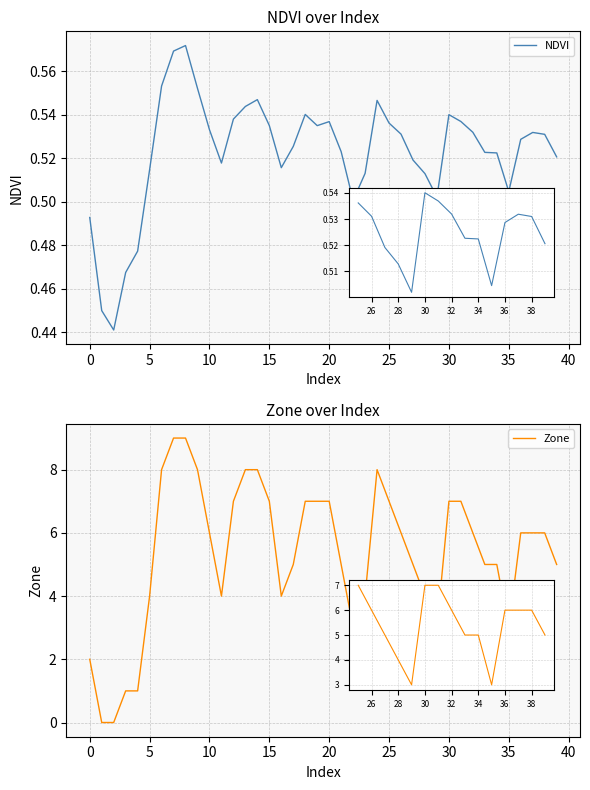

Which series ends up on top after the final intersection of Zone and NDVI?

Zone